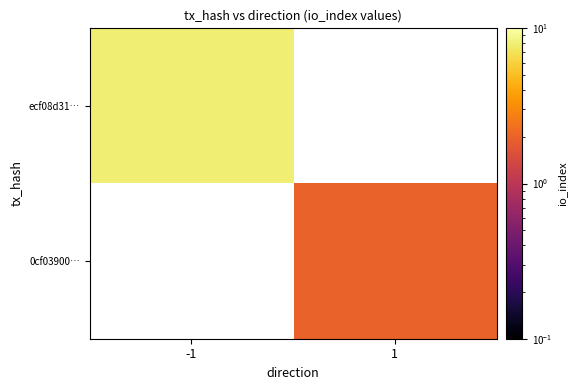

List the series in order of their peak value, lowest first.

ecf08d31…, 0cf03900…